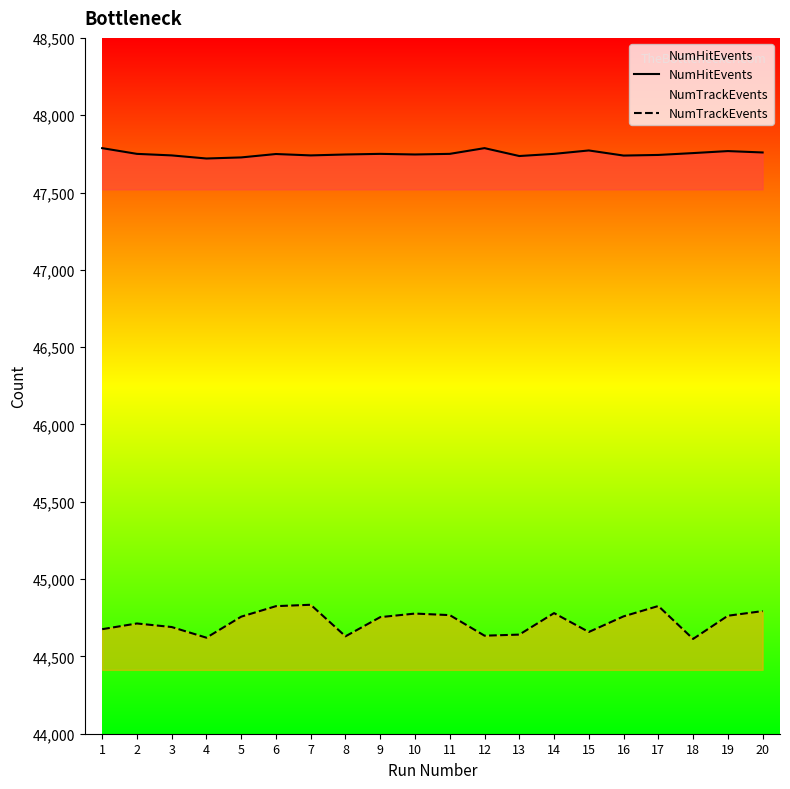

List the series in order of their overall mean, lowest first.

NumTrackEvents, NumHitEvents